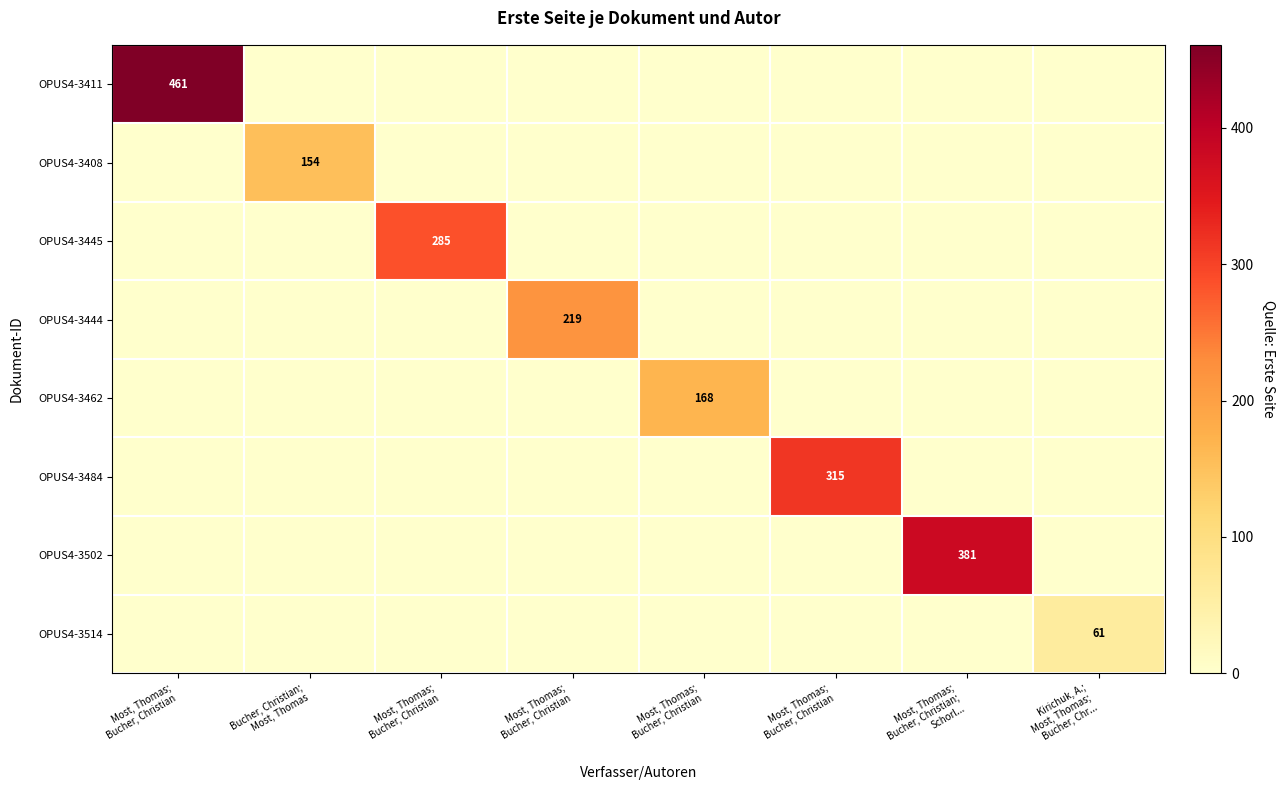

Which series changed the most between Most, Thomas; Bucher, Christian and Most, Thomas; Bucher, Christian; Schorl...?

OPUS4-3502